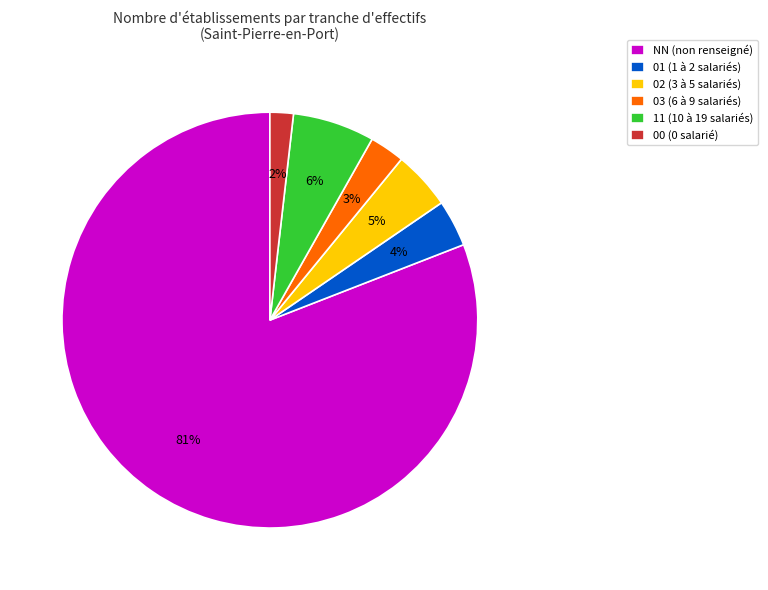

Does any single category account for the majority?

Yes